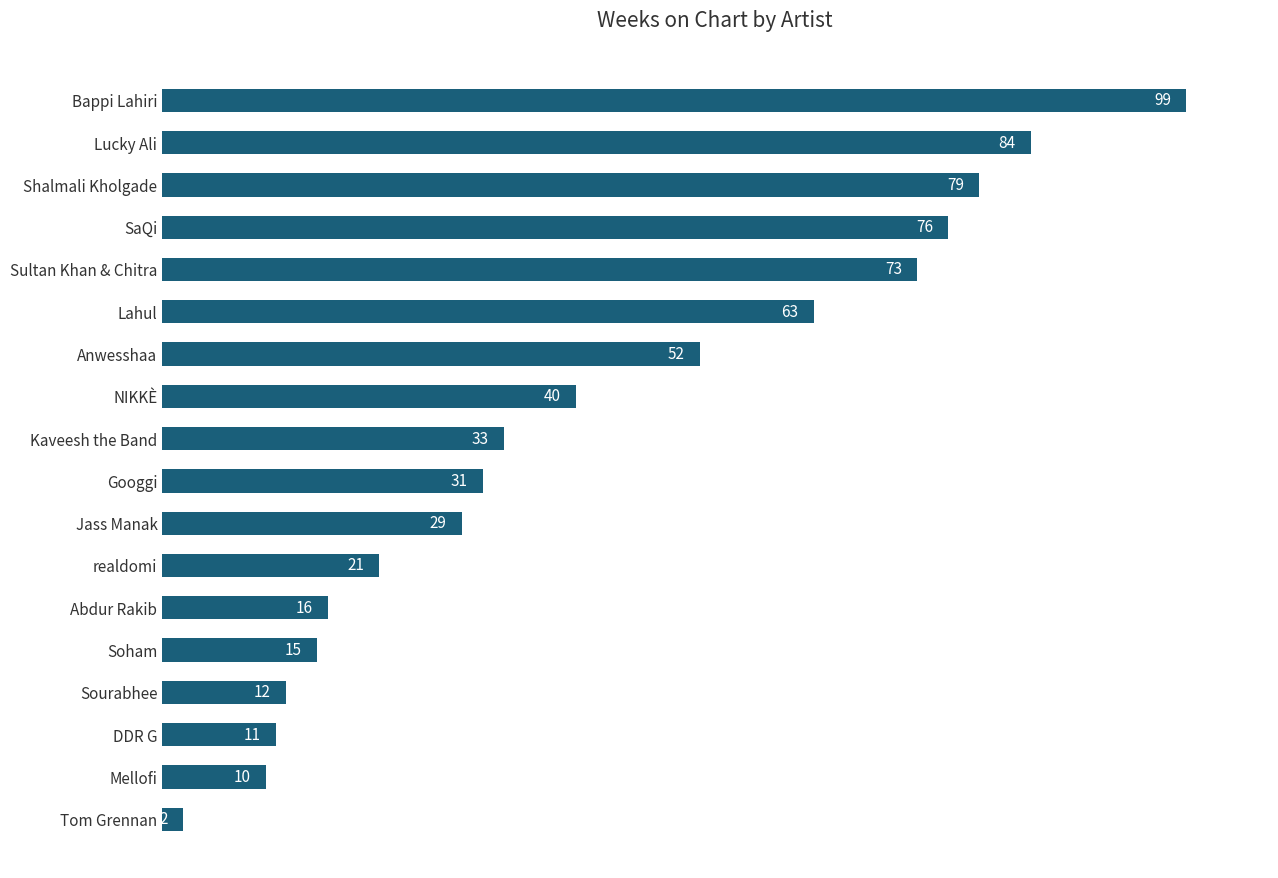

The value at Lahul is 63. True or false?

True